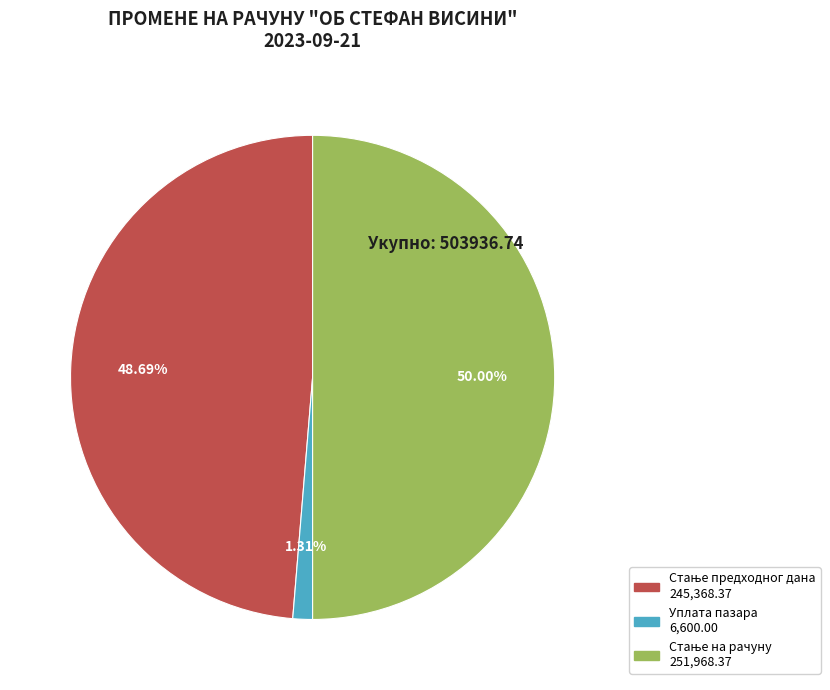

Does Уплата пазара account for over 50% of the chart?

No